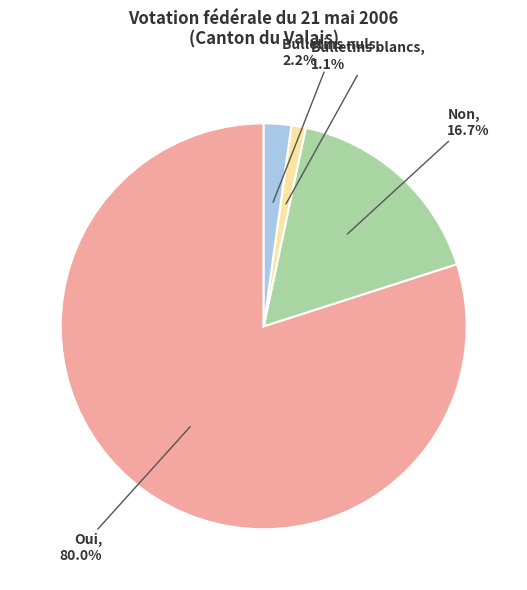

Count the number of slices in the pie.

4